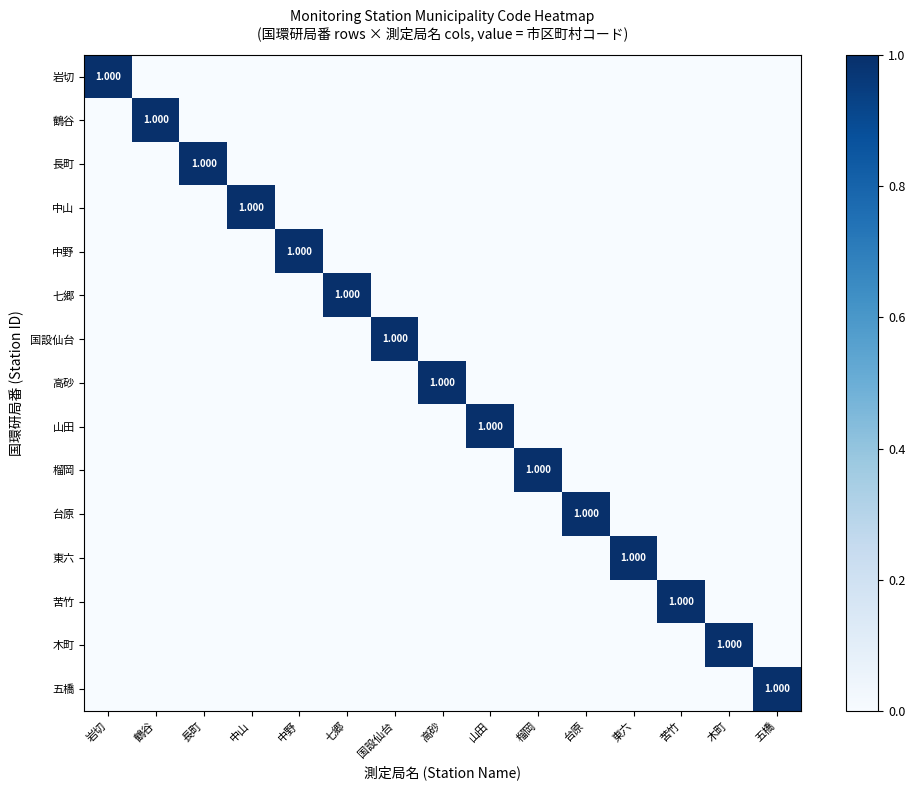

Which series has the widest spread of values?

岩切